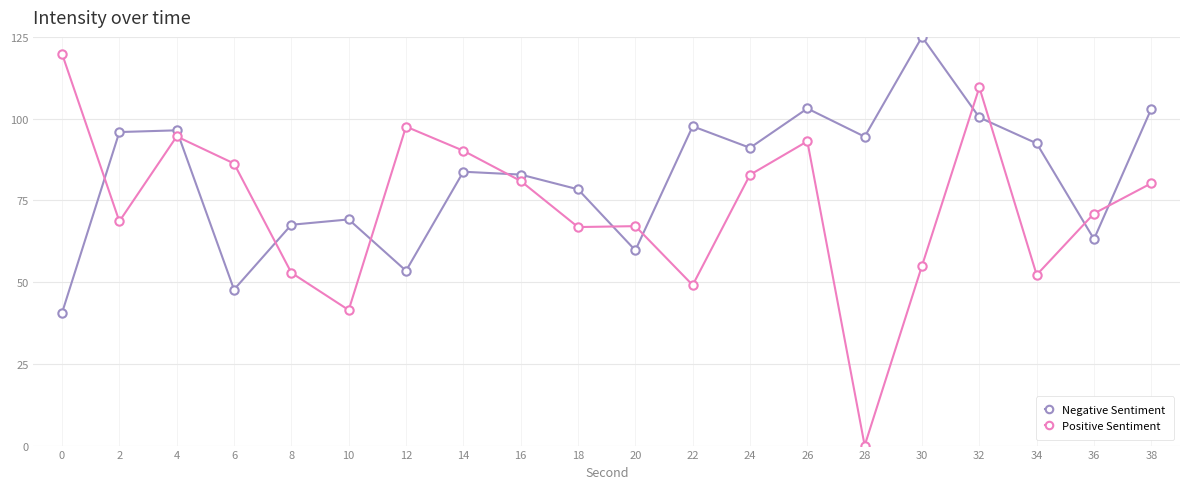

True or false: Negative Sentiment has a value of 140.1 at 34.

False